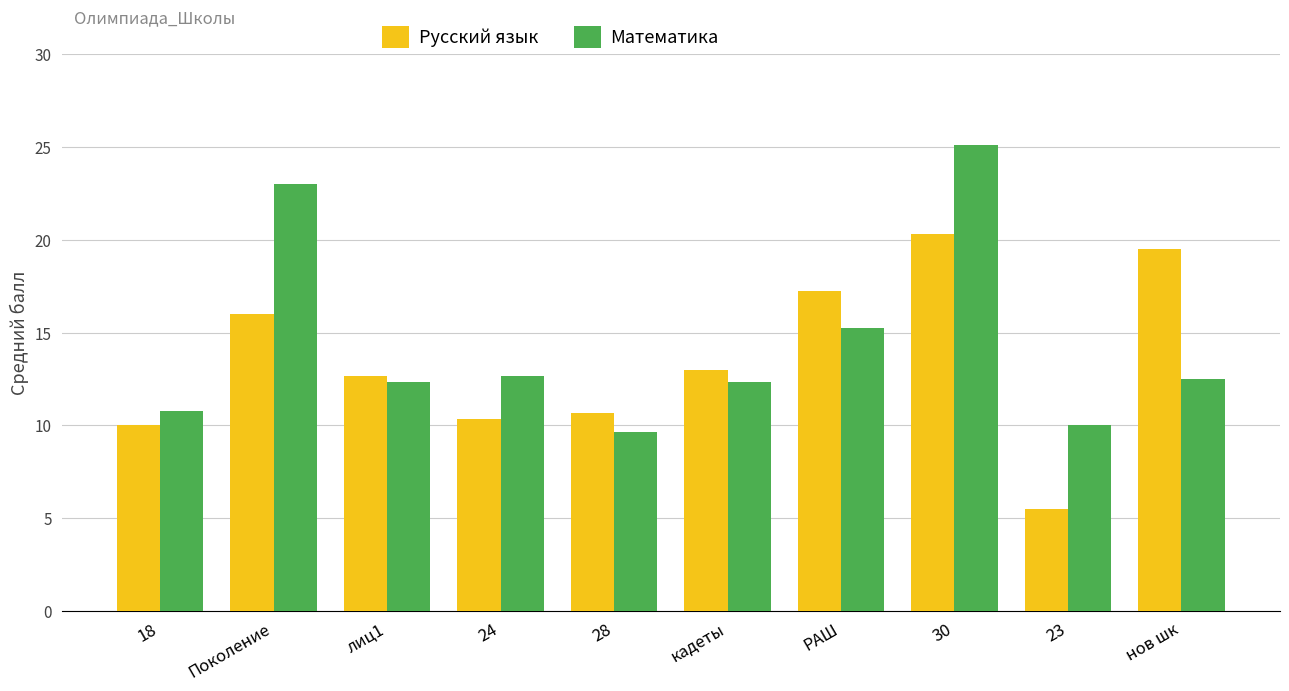

The value of Русский язык at 23 is 2.3. True or false?

False